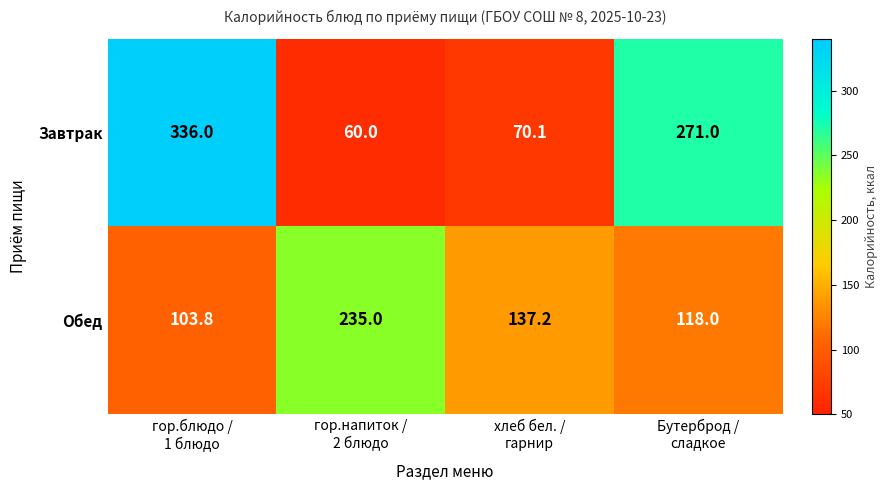

What is the difference between the maximum and minimum values in the Обед series?

131.2